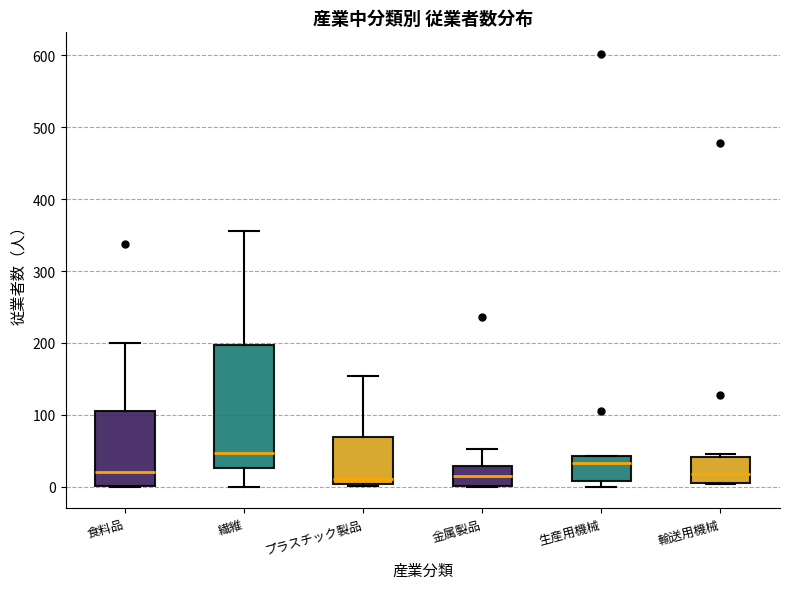

Comparing the boxes themselves (not the whiskers), which one is the tallest?

繊維